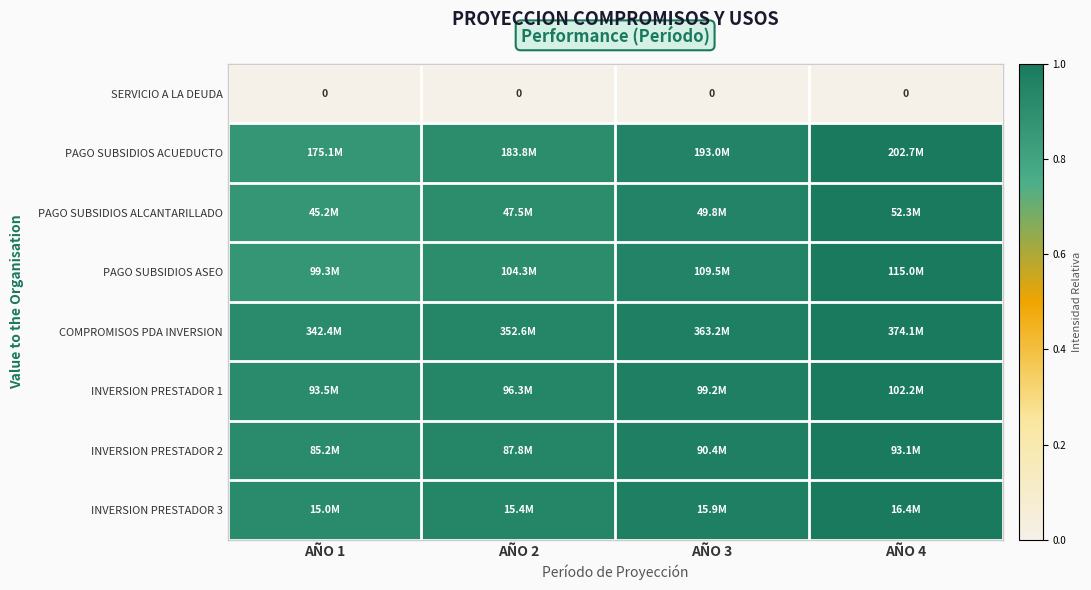

At how many categories does at least one series exceed 0?

4